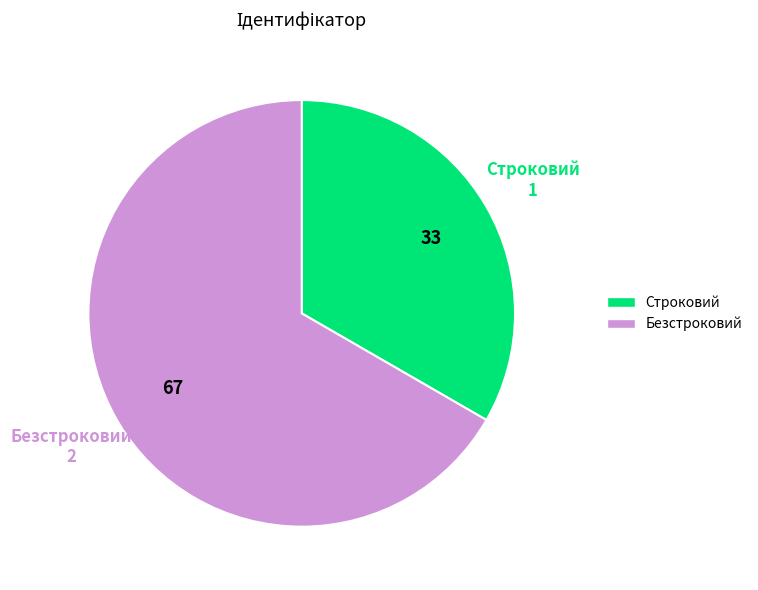

Does Безстроковий account for over 50% of the chart?

Yes